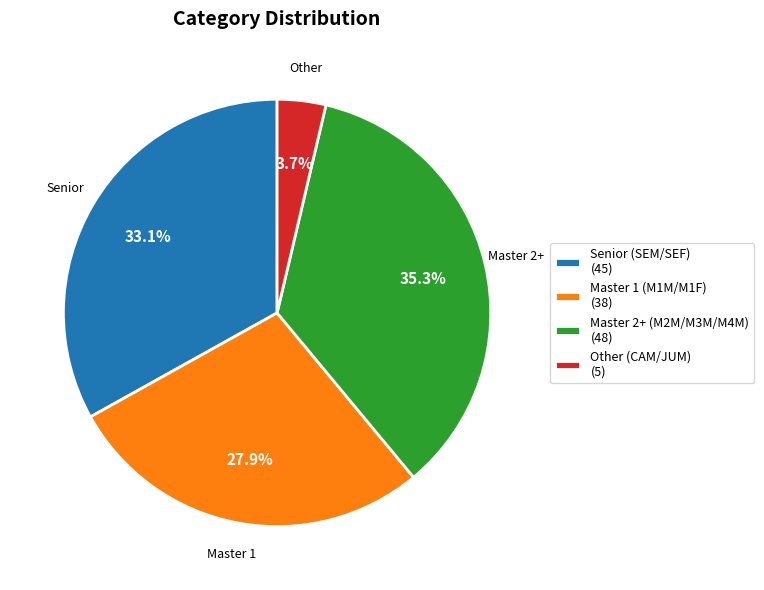

Which has a higher value, Senior (SEM/SEF) (45) or Master 2+ (M2M/M3M/M4M) (48)?

Master 2+ (M2M/M3M/M4M) (48)